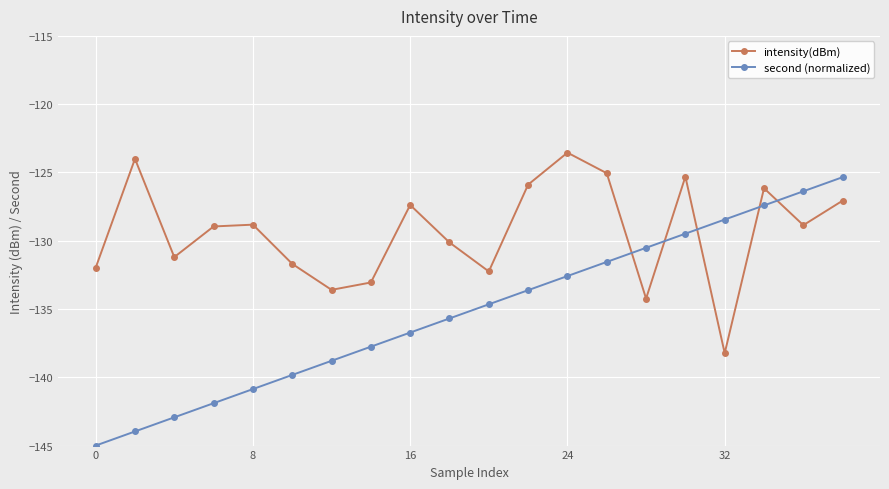

How many values in the intensity(dBm) series are below -128?

12